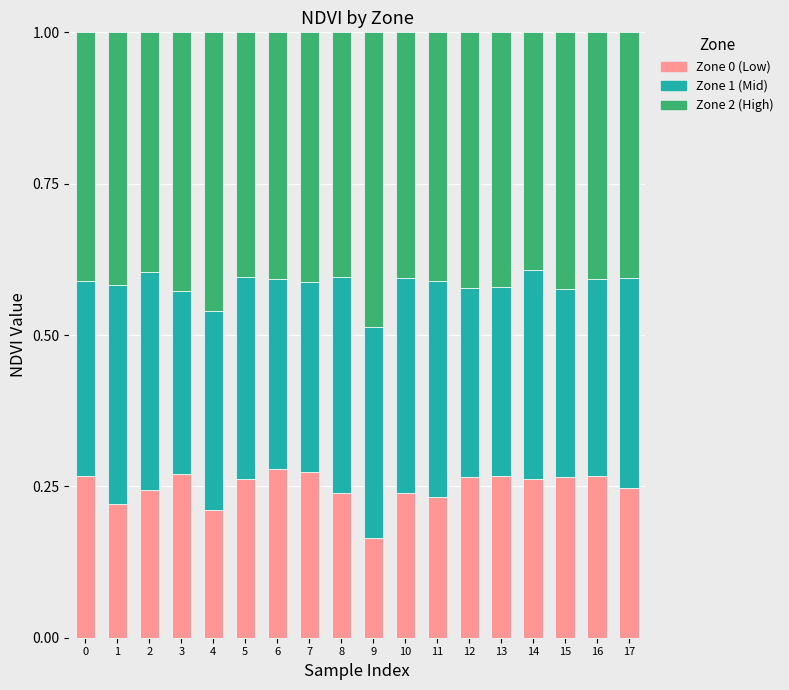

Does the chart contain any negative values?

No